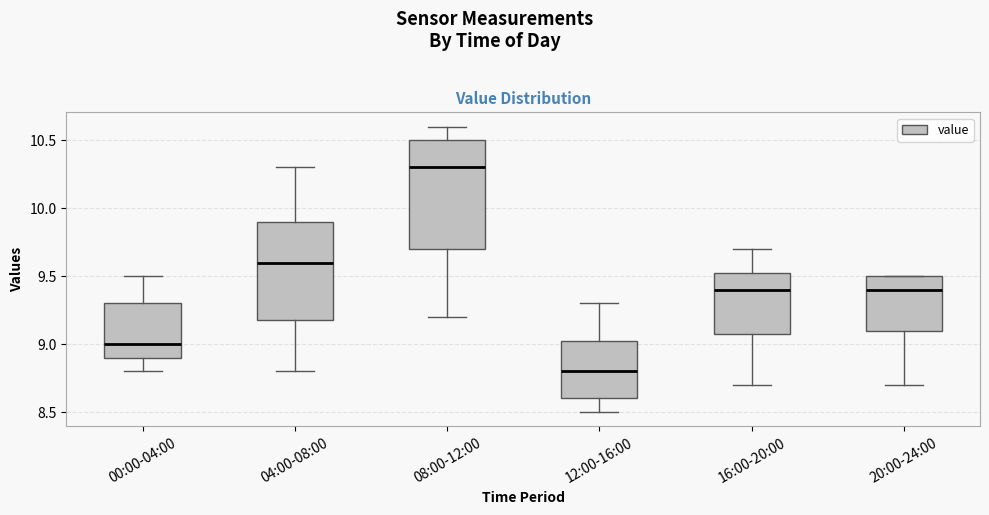

Which box is the tallest, from its lower edge to its upper edge?

08:00-12:00